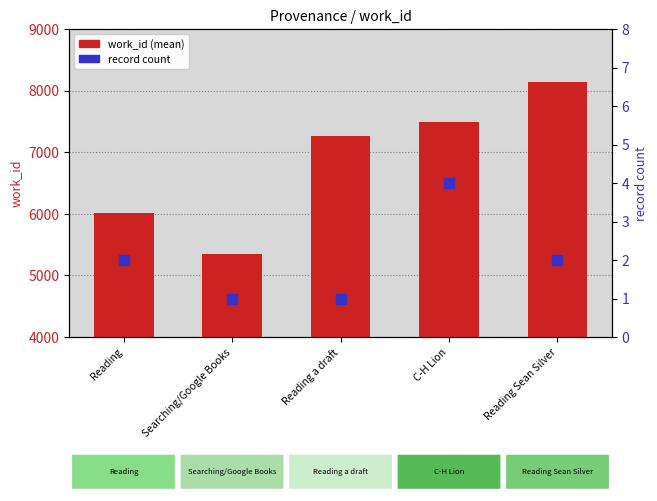

What is the total value across all series at Reading a draft?

7268.0